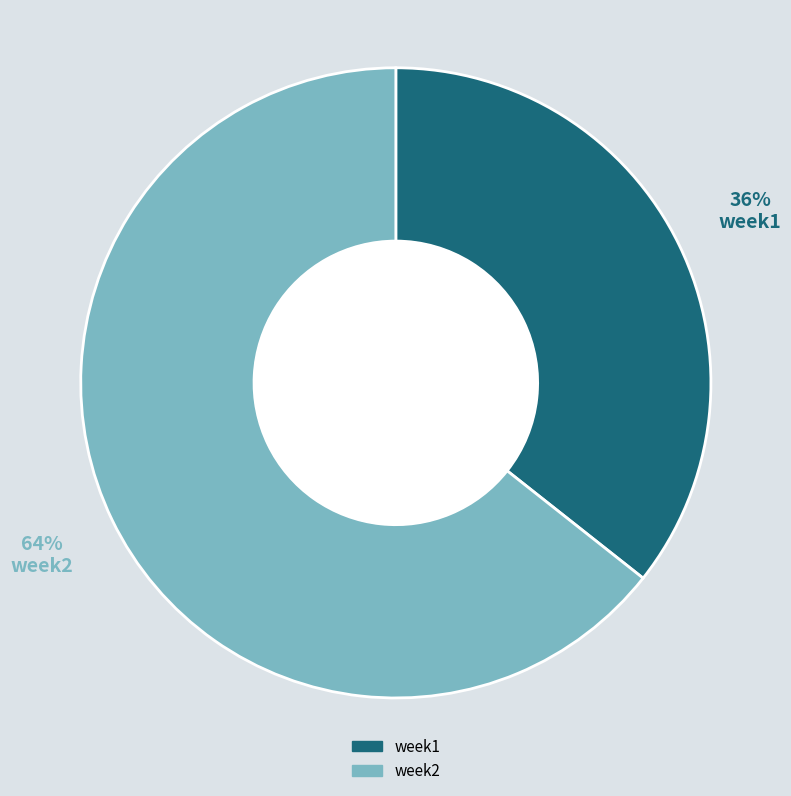

True or false: week2 accounts for 53% of the total.

False